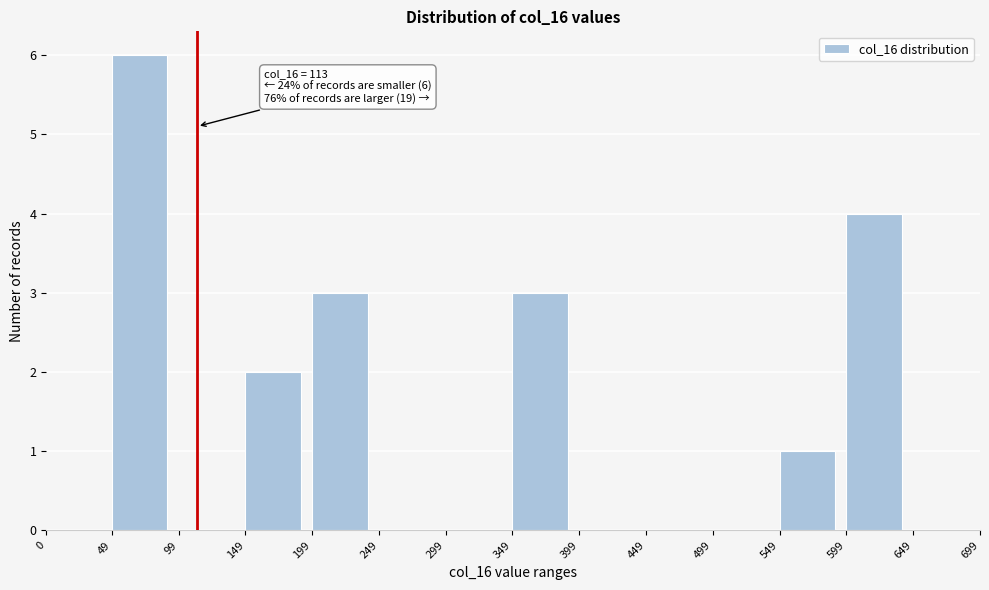

Over which range of the x-axis is the bar tallest?

49 to 99